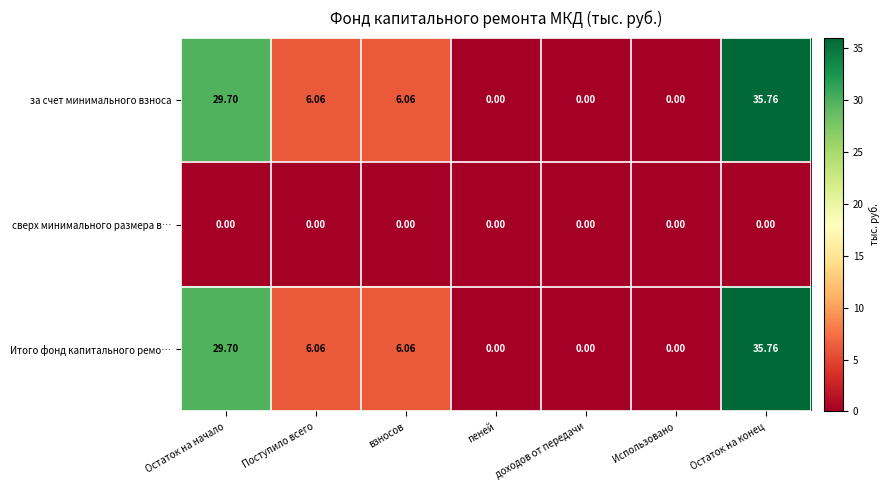

Where does the за счет минимального взноса series first go above 6?

Остаток на начало